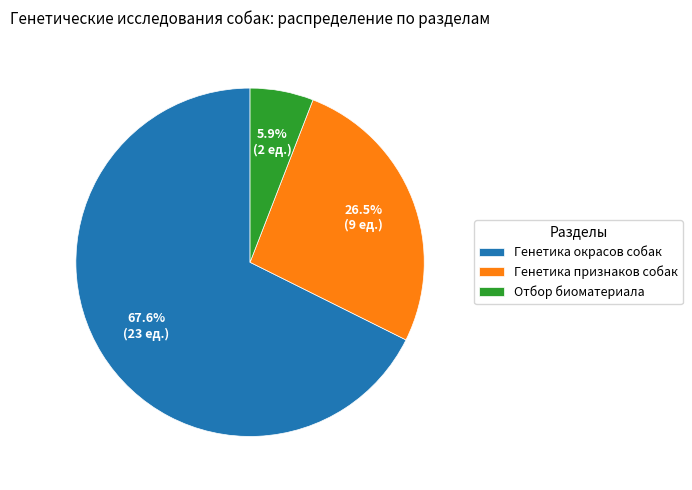

To the nearest percent, what percentage of the pie is Отбор биоматериала?

6%